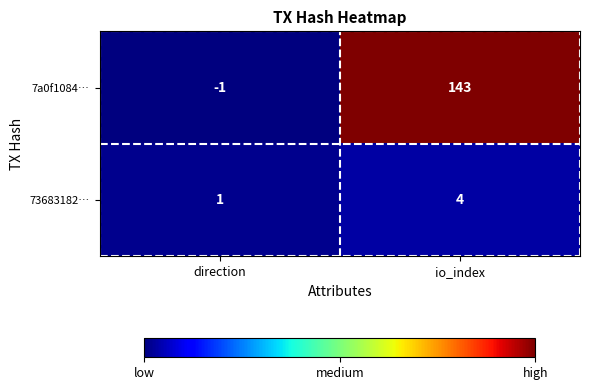

What value does the 73683182… series have at io_index?

4